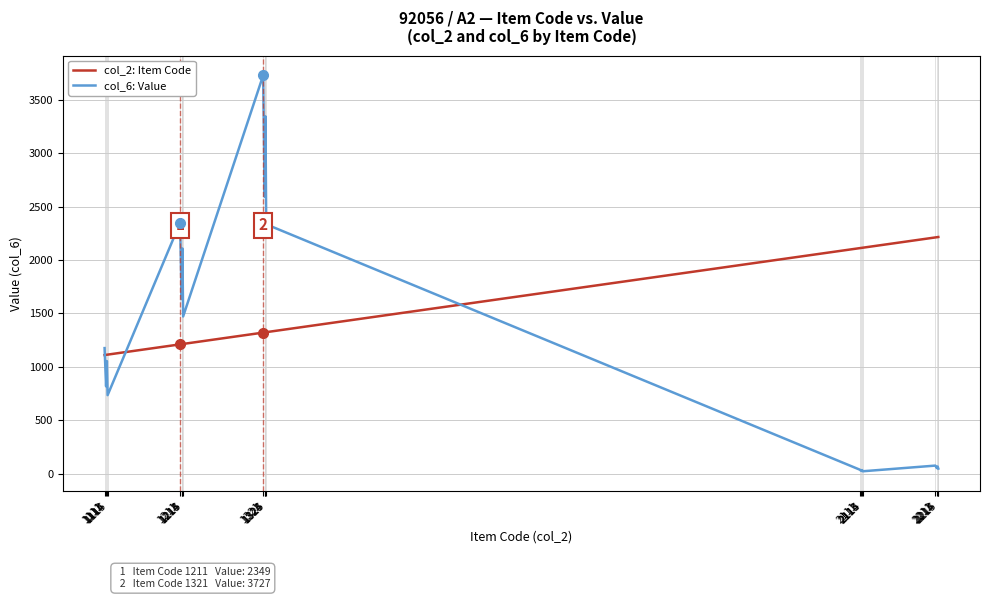

Rank the series by their maximum value, from lowest to highest.

col_2: Item Code, col_6: Value